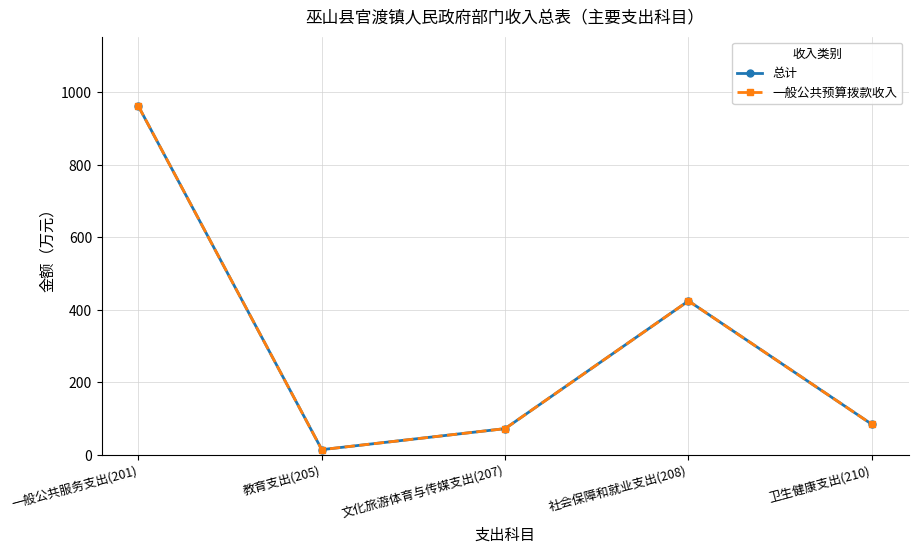

Is the value of 一般公共预算拨款收入 at 一般公共服务支出(201) greater than the value of 总计 at 社会保障和就业支出(208)?

Yes